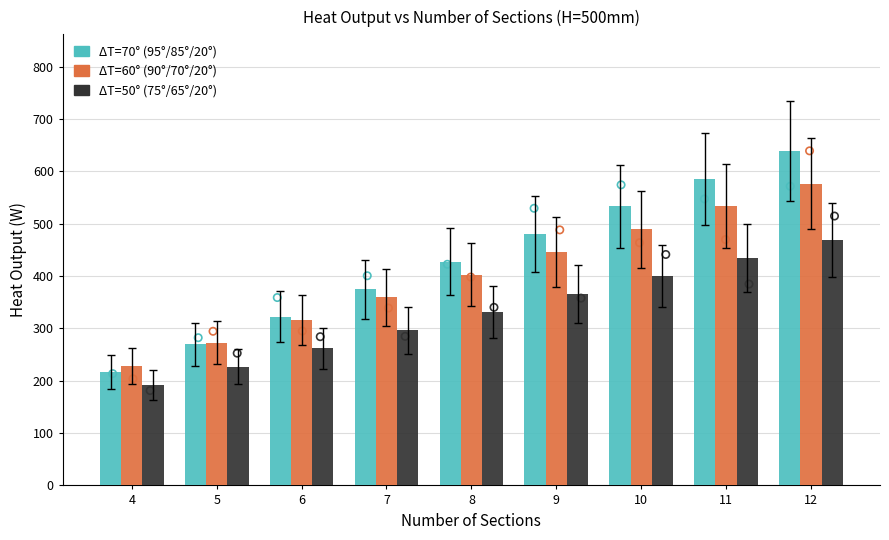

Which series contains the highest Y value?

Heat_DT70